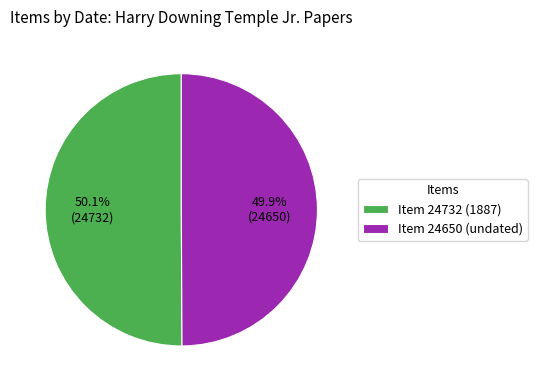

Is there a majority slice in this chart?

Yes